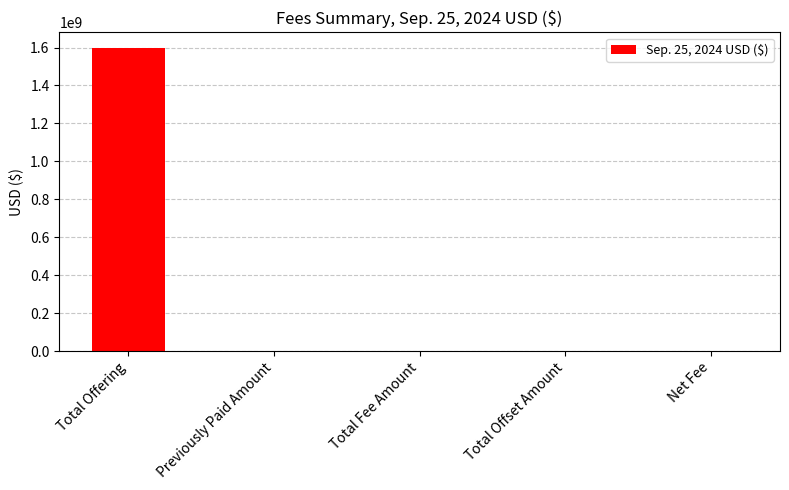

The chart shows a value of 634036109 at Total Offering. True or false?

False